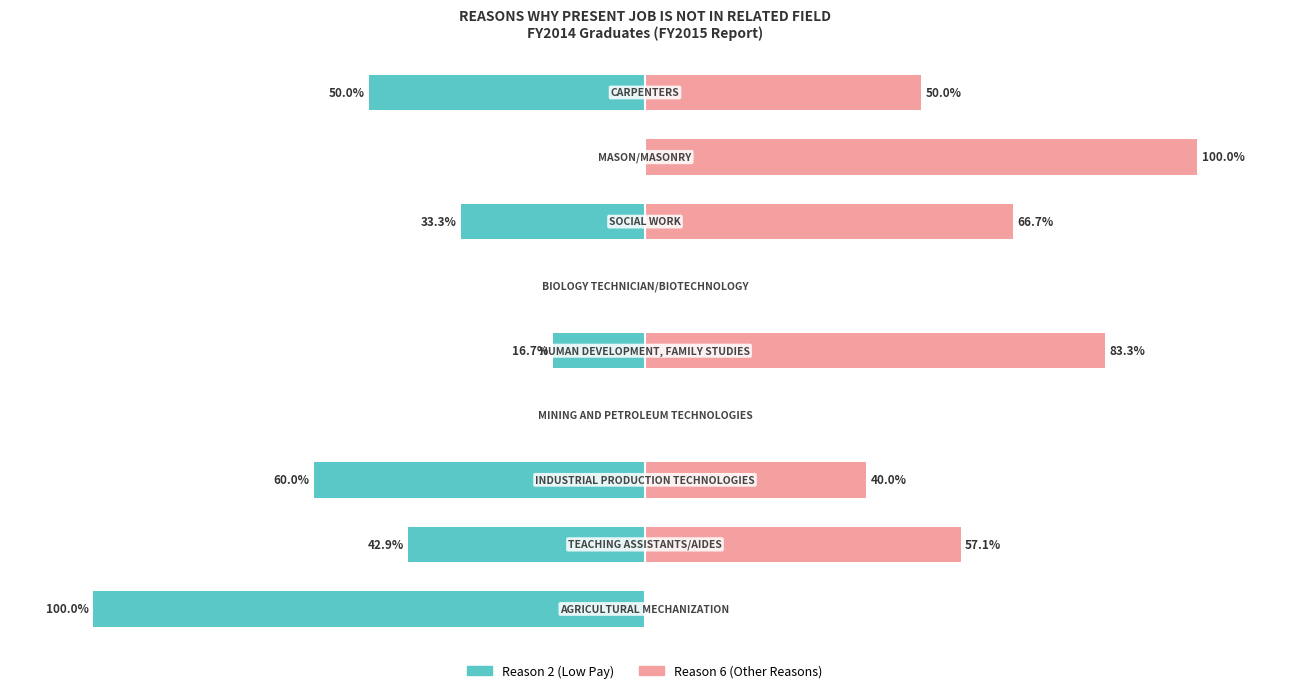

Between 1 and 7, which series saw the biggest shift?

Reason 6